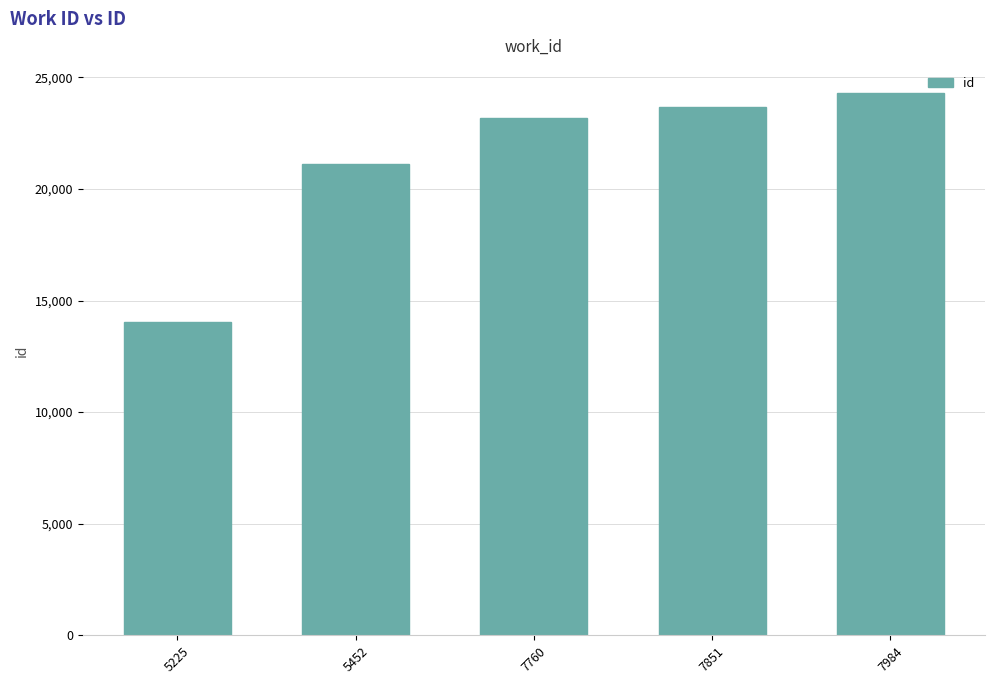

What is the difference between the second highest and second lowest values?

2573